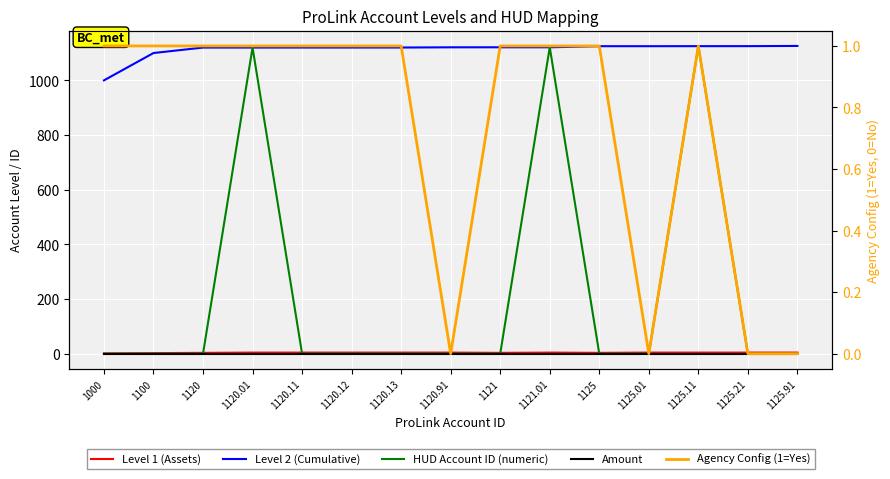

The value of HUD Account ID (numeric) at 1125.91 is 0.0. True or false?

True